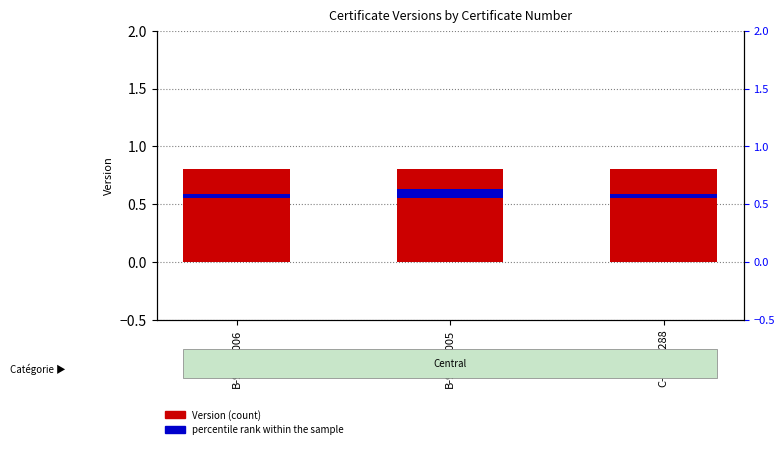

List the labels in order of percentile rank within the sample value, smallest first.

B-909-1006, C-018-0288, B-909-0005